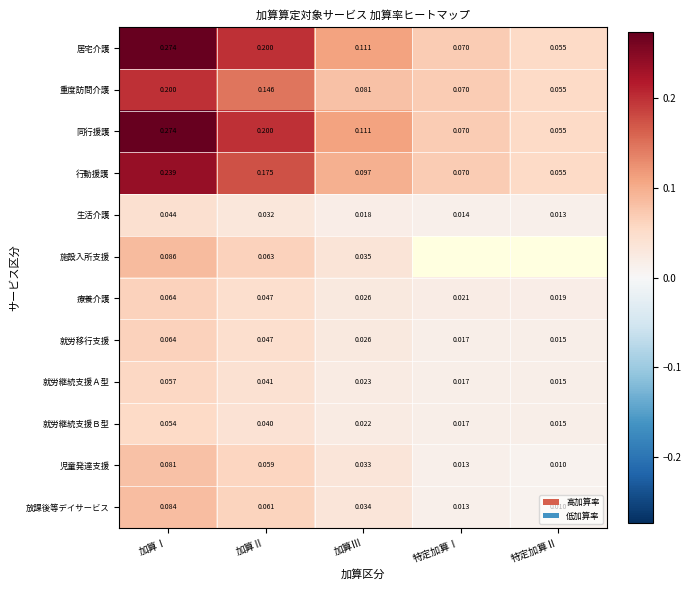

What is the total value across all series at 加算Ⅲ?

0.6